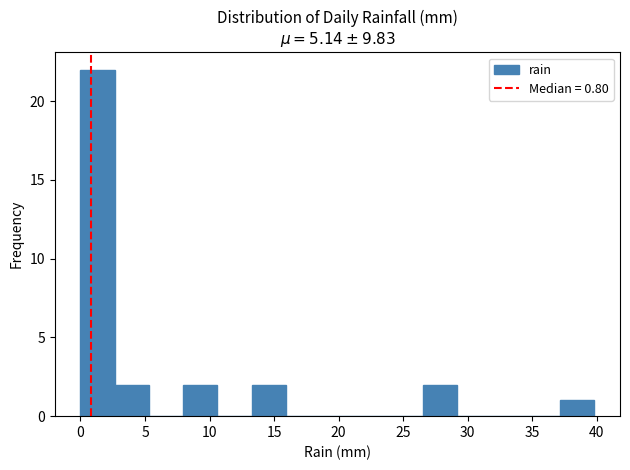

Reading left to right, list every bar in this chart as the range it spans on the x-axis followed by its height. Neither the bar edges nor the heights are printed on the chart, so give them approximately, as read against the axes.

0.0 to 2.5: 22
2.5 to 5.5: 2
5.5 to 8.0: 0
8.0 to 10.5: 2
10.5 to 13.5: 0
13.5 to 16.0: 2
16.0 to 18.5: 0
18.5 to 21.0: 0
21.0 to 24.0: 0
24.0 to 26.5: 0
26.5 to 29.0: 2
29.0 to 32.0: 0
32.0 to 34.5: 0
34.5 to 37.0: 0
37.0 to 40.0: 1